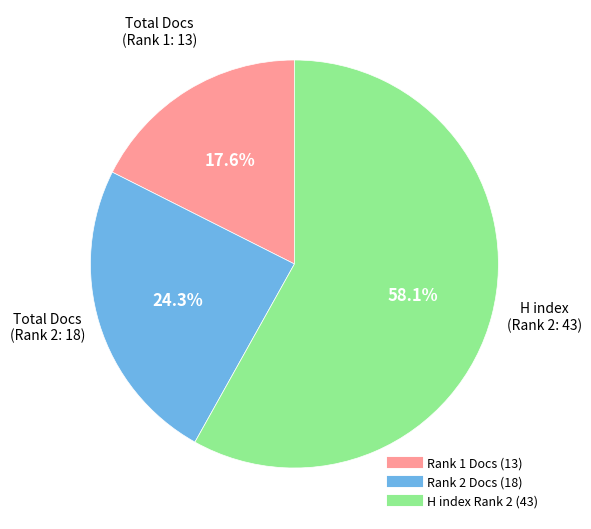

To the nearest percent, what is the average slice percentage?

33%